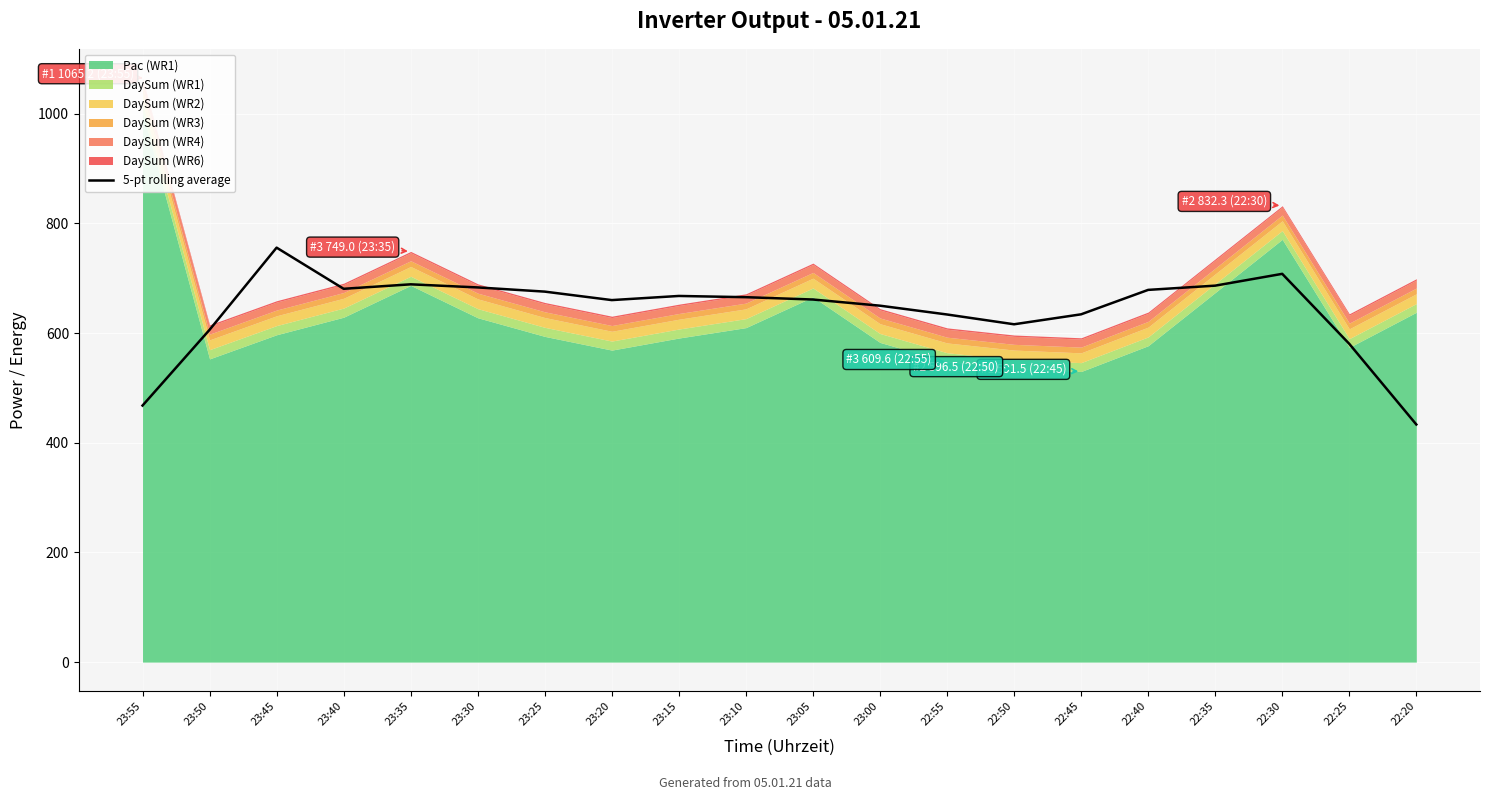

What is the change in value from 23:00 to 22:35?

+36.6